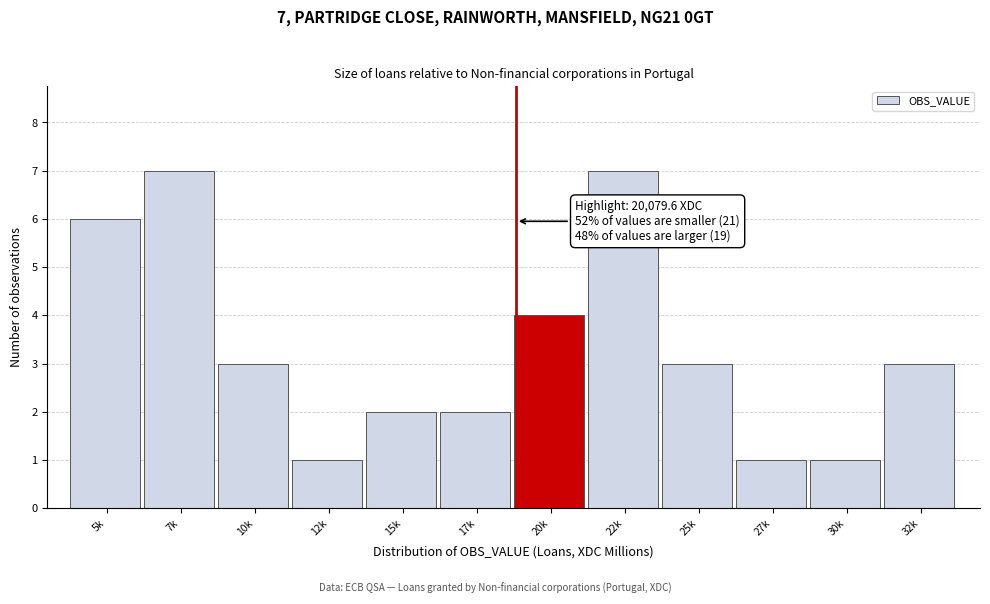

Reading left to right, extract all data points from this chart.

6	7	3	1	2	2	4	7	3	1	1	3